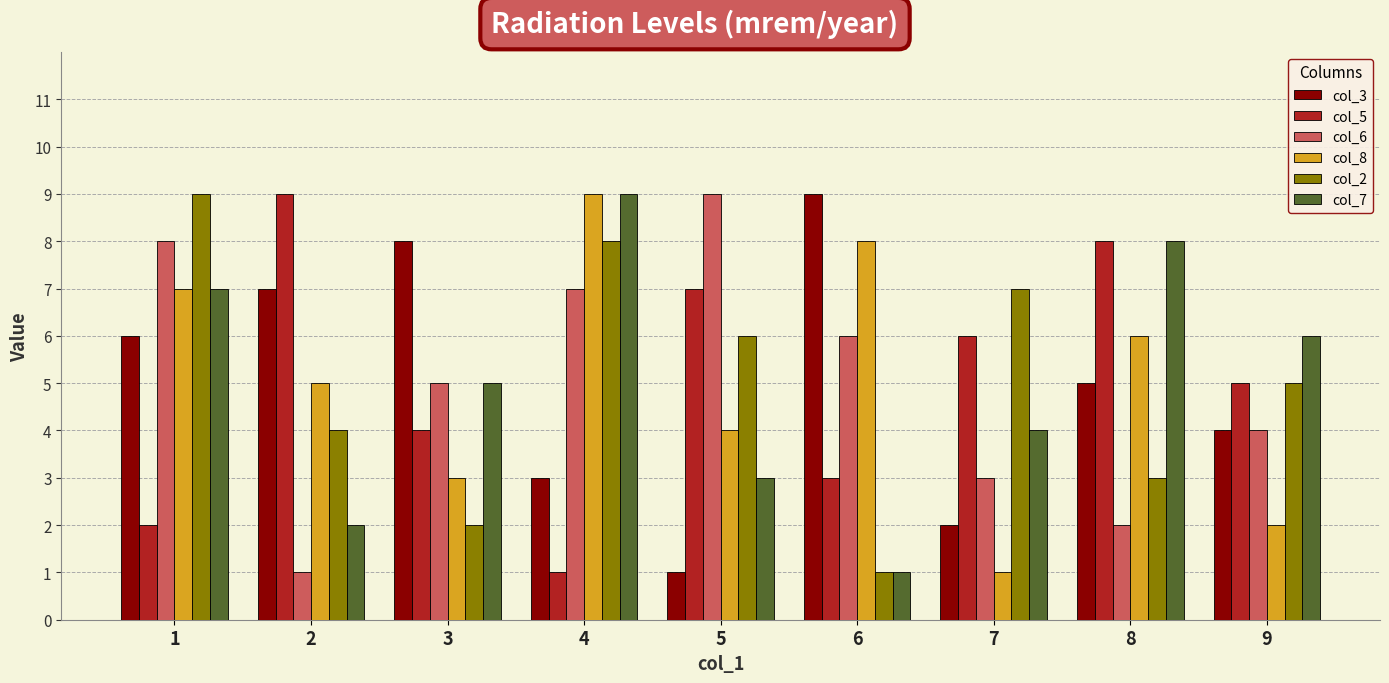

What is the sum of all col_6 values?

45